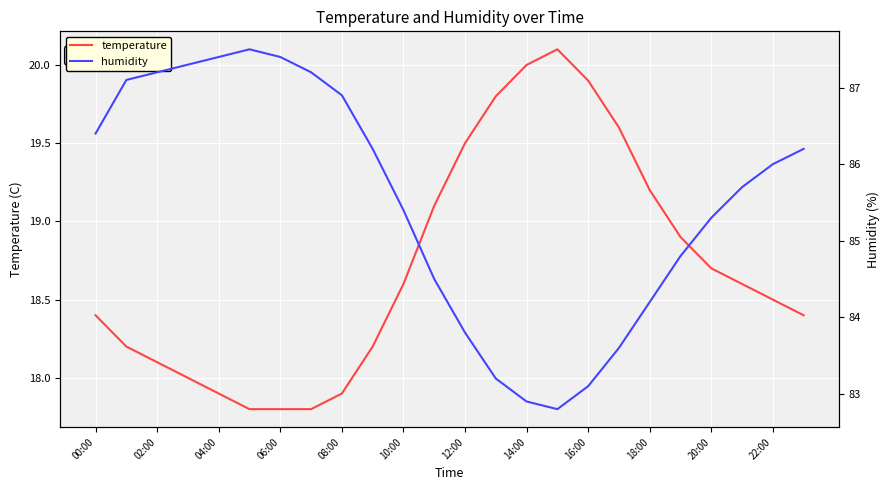

The humidity series shows 153.6 at 21. True or false?

False